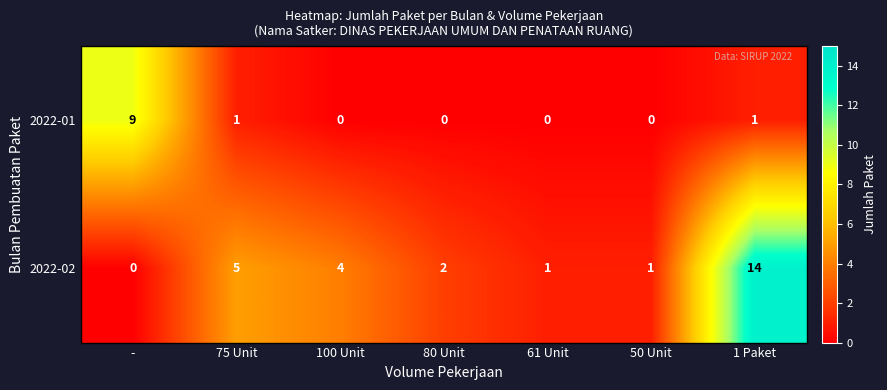

How many positive values does the 2022-01 series have?

3